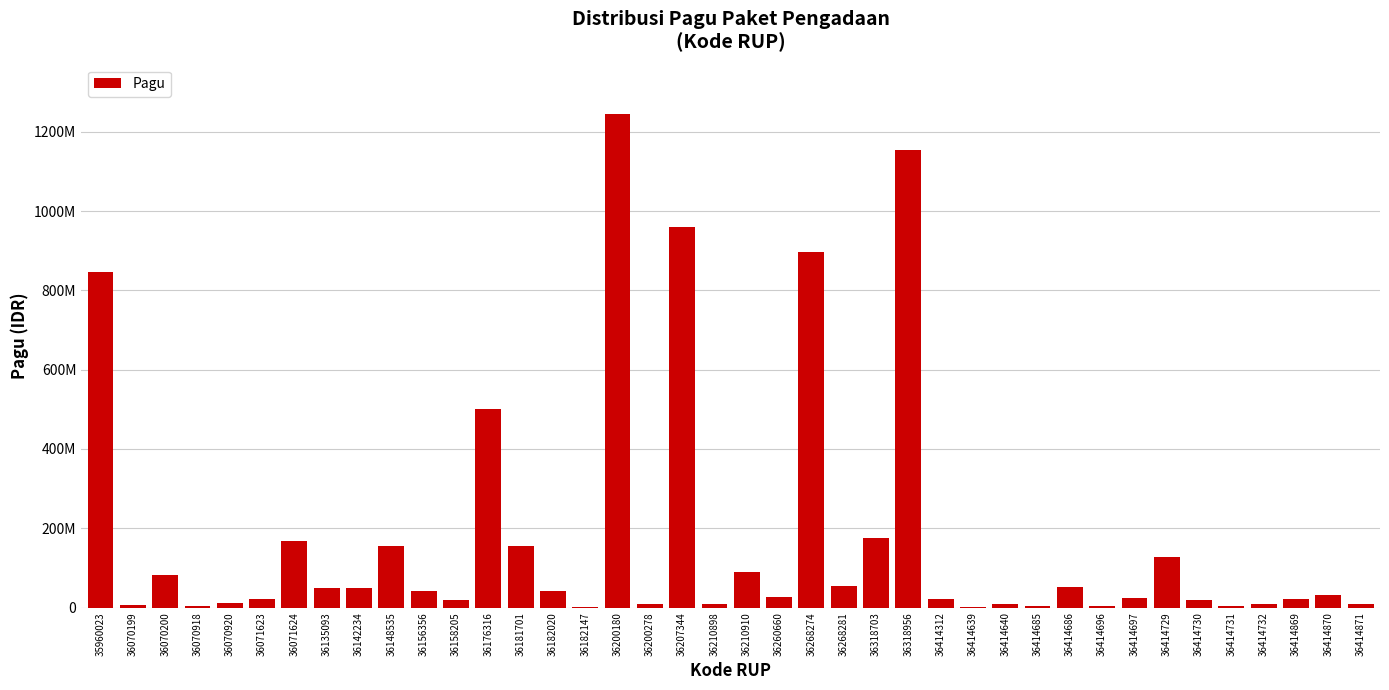

Are the bars horizontal?

No